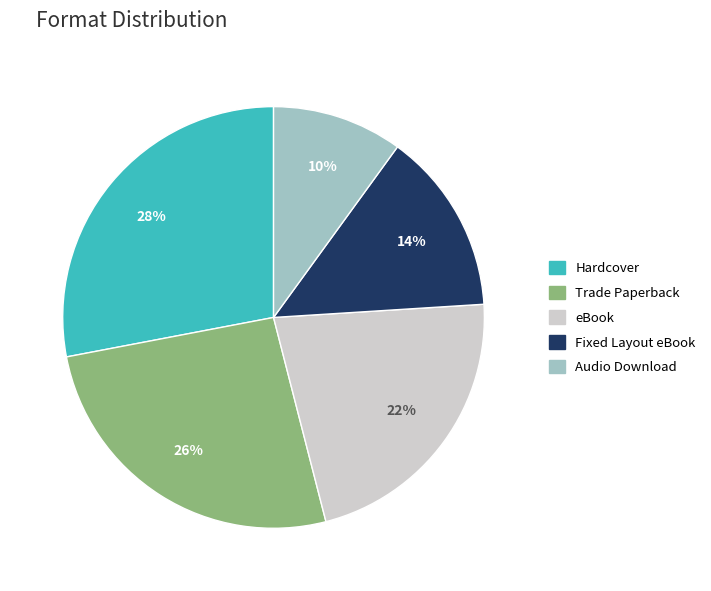

Rank the categories by value from highest to lowest.

Hardcover, Trade Paperback, eBook, Fixed Layout eBook, Audio Download